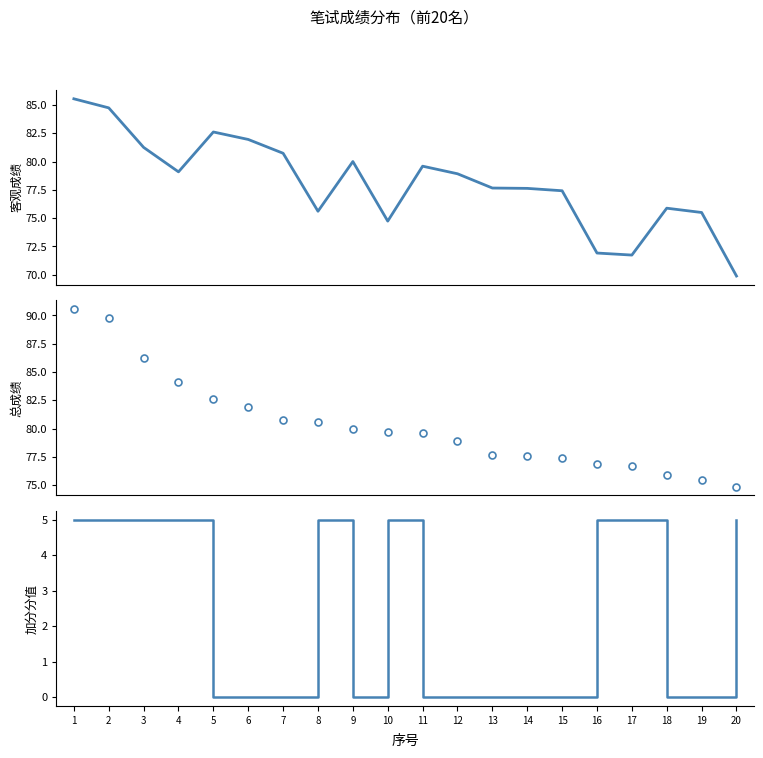

What is the highest value of the 总成绩 series?

90.5